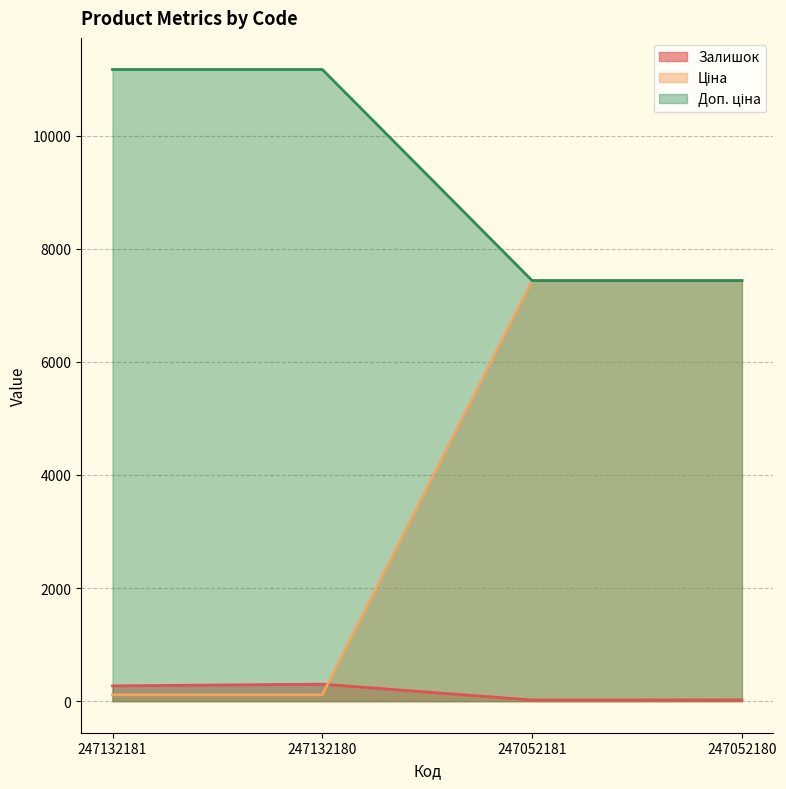

After their last crossing, which series has the higher values: Доп. ціна or Залишок?

Доп. ціна